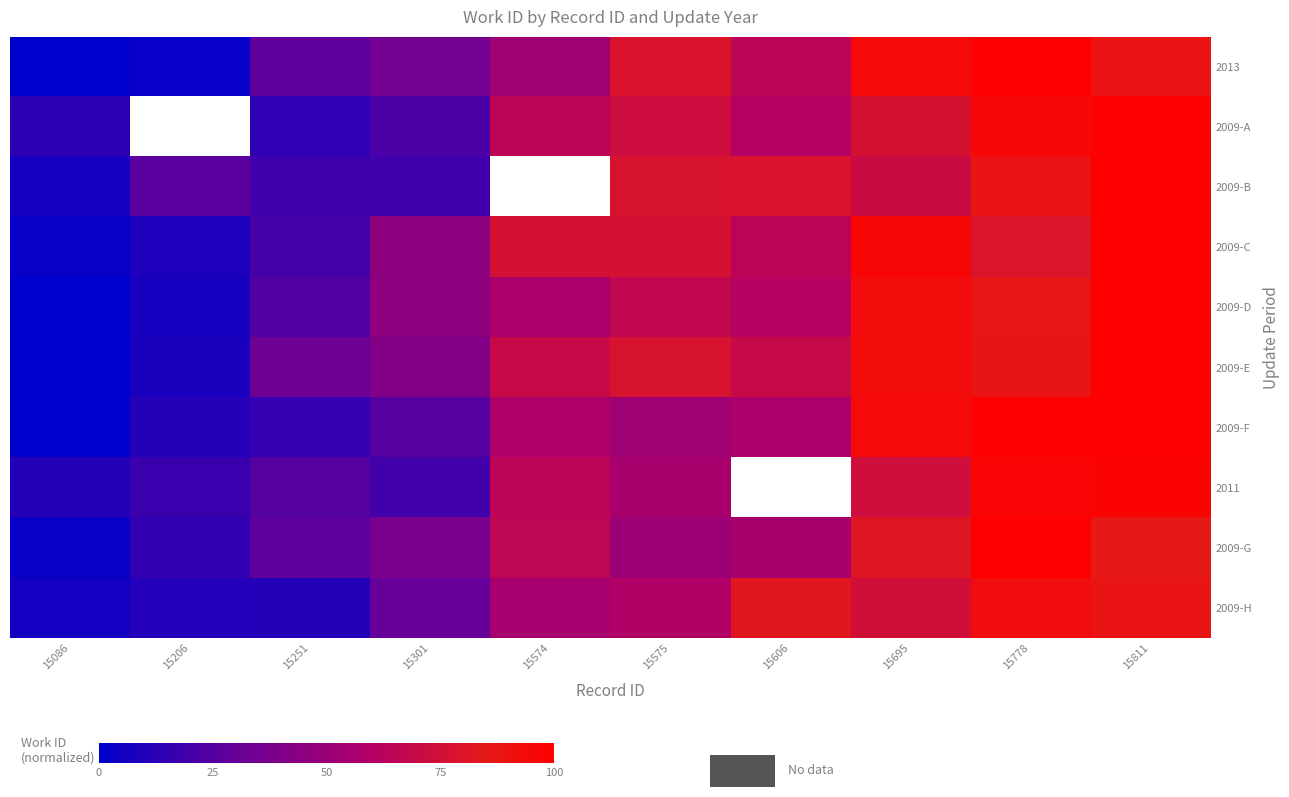

What is the difference between the 2009-C values at 15695 and 15574?

18.9